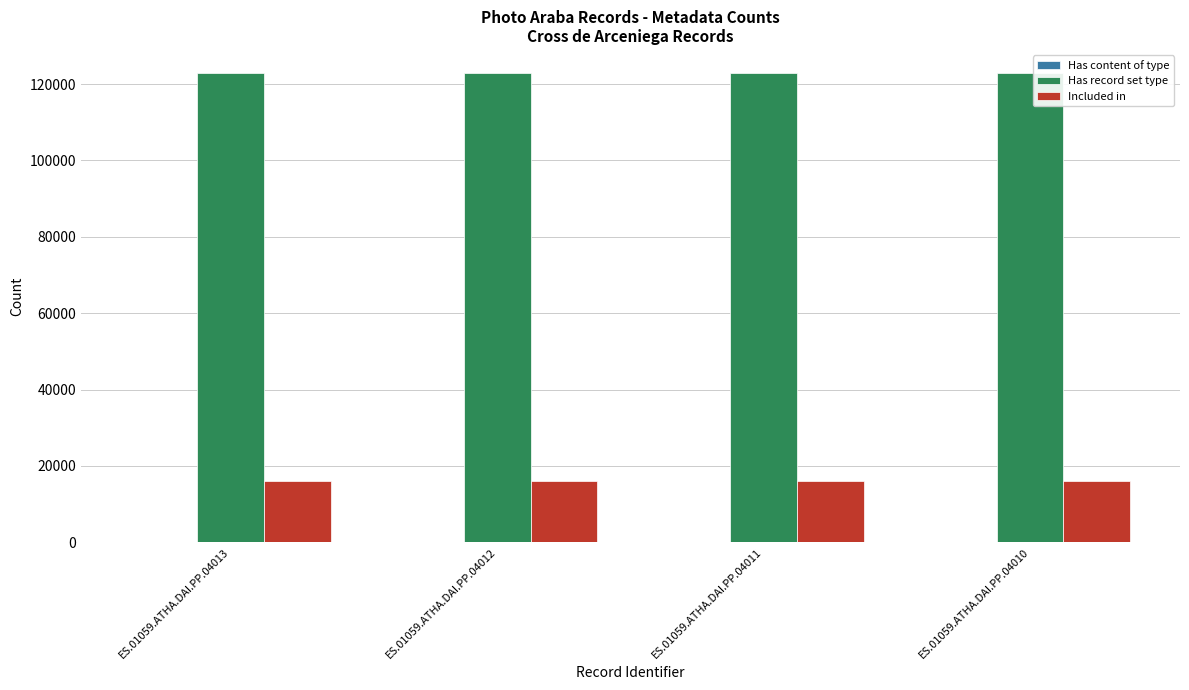

What is the sum of all Has record set type values?

491212